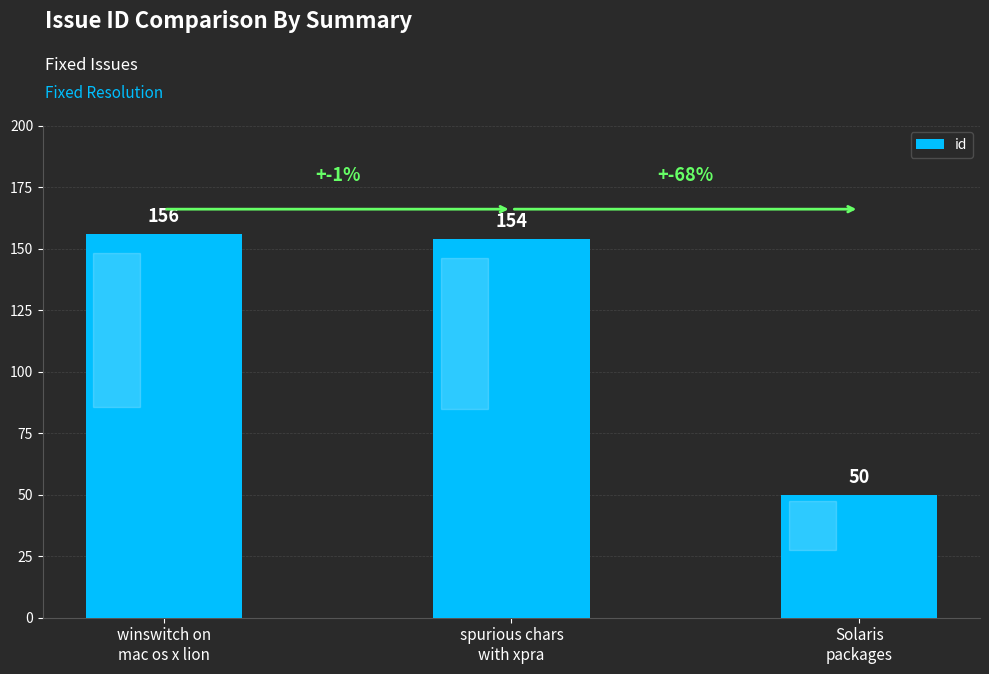

The chart shows a value of 104 at winswitch on
mac os x lion. True or false?

False